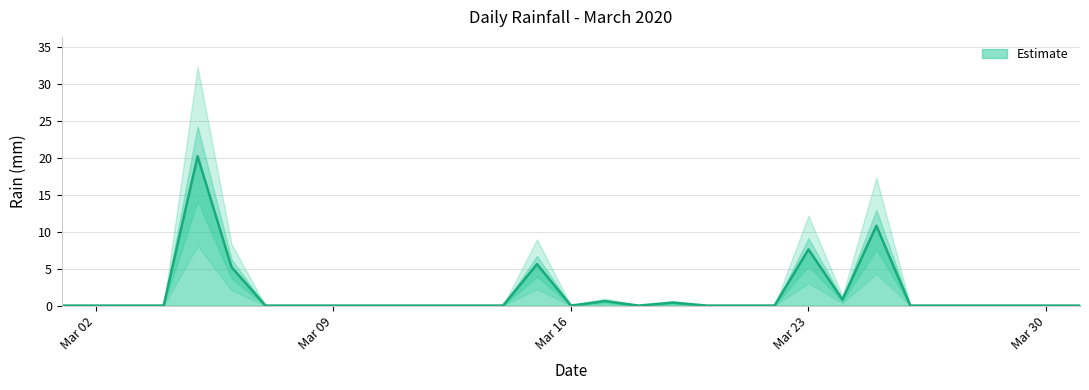

At which category does the chart reach its minimum across all series?

2020-03-01